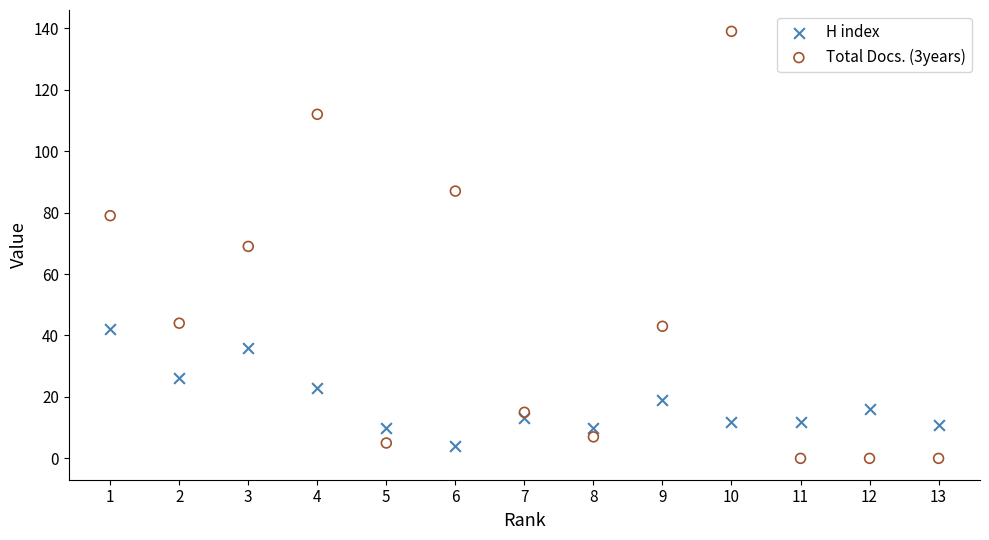

Across all data points, what is the range of X values (max minus min)?

12